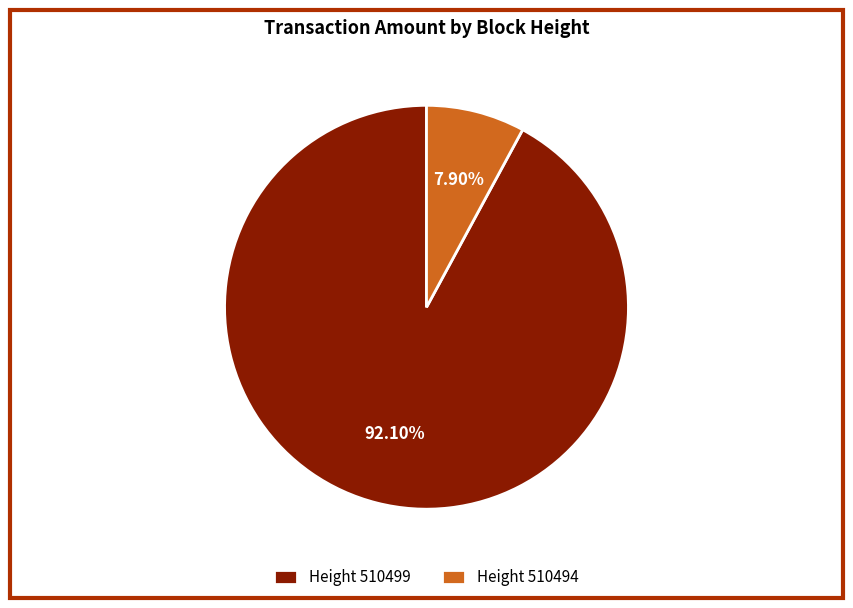

How many slices are in this pie chart?

2